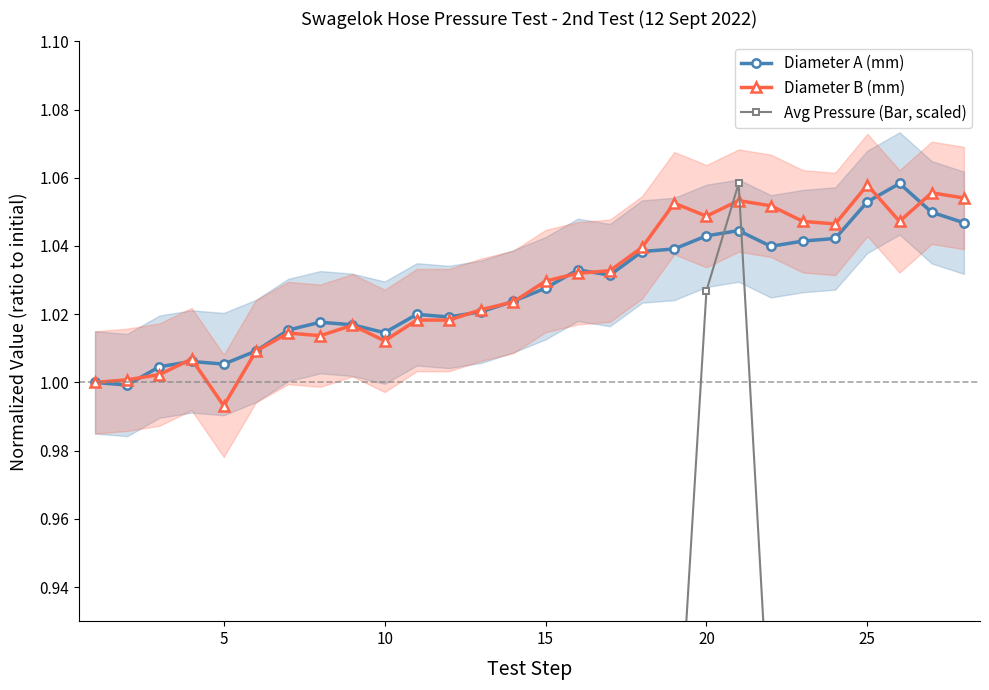

How many interior local peaks does the Diameter A (mm) series have?

6